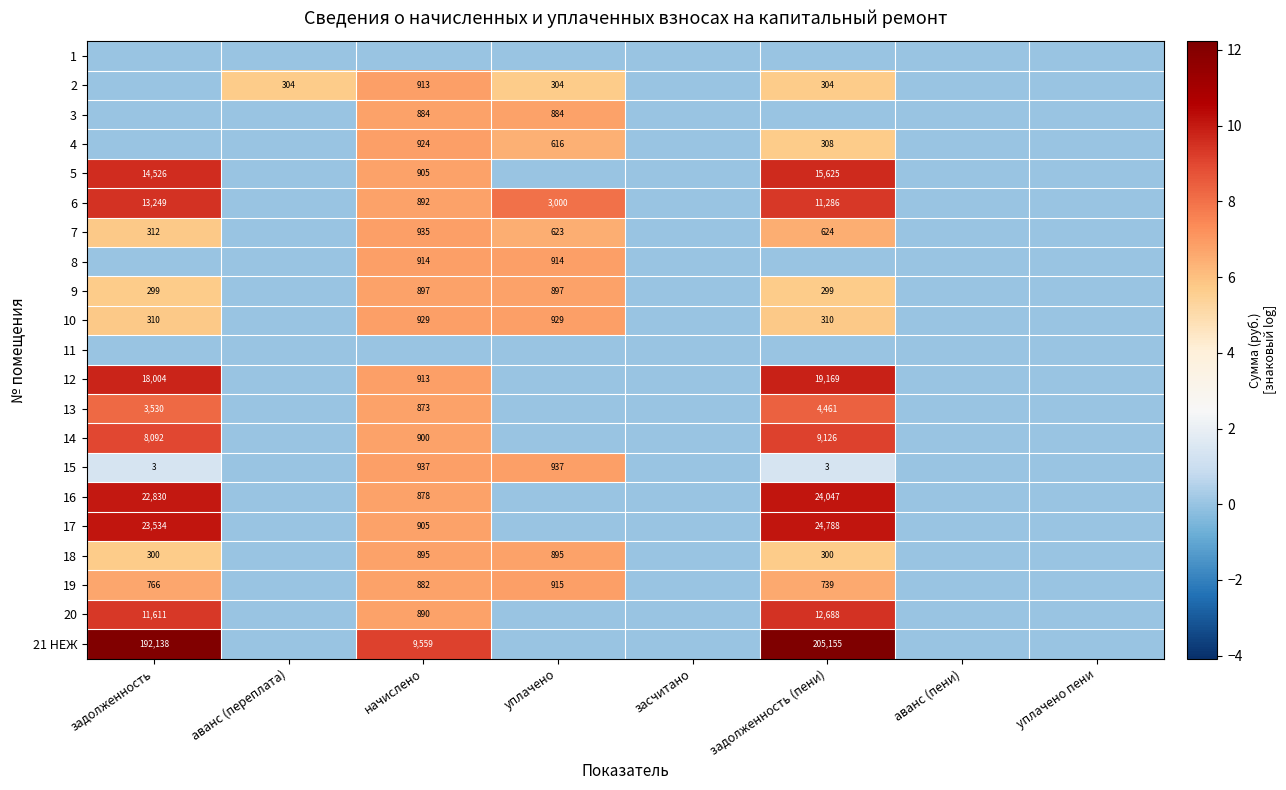

What is the spread (max minus min) of values at задолженность (пени)?

12.2